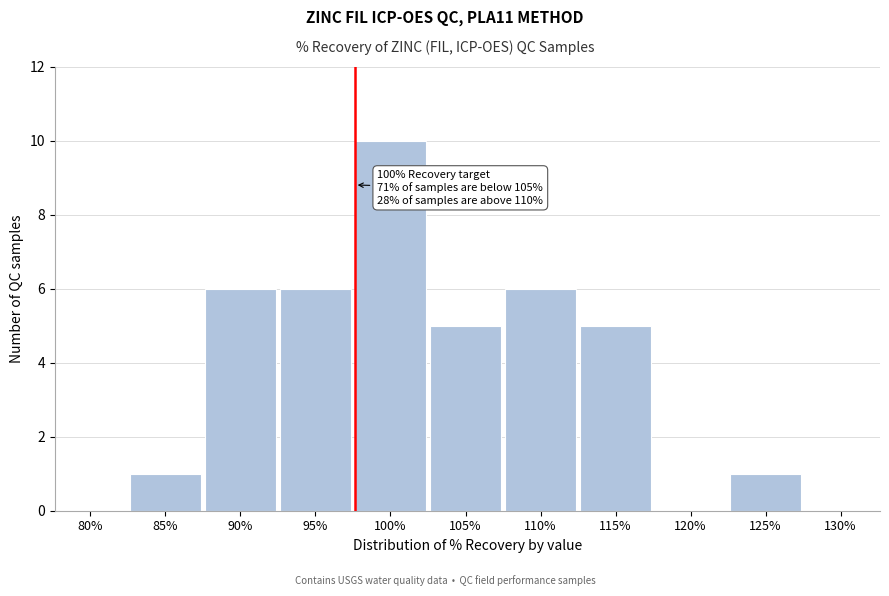

Reading left to right, list all the values displayed in this chart.

80%=0	85%=1	90%=6	95%=6	100%=10	105%=5	110%=6	115%=5	120%=0	125%=1	130%=0